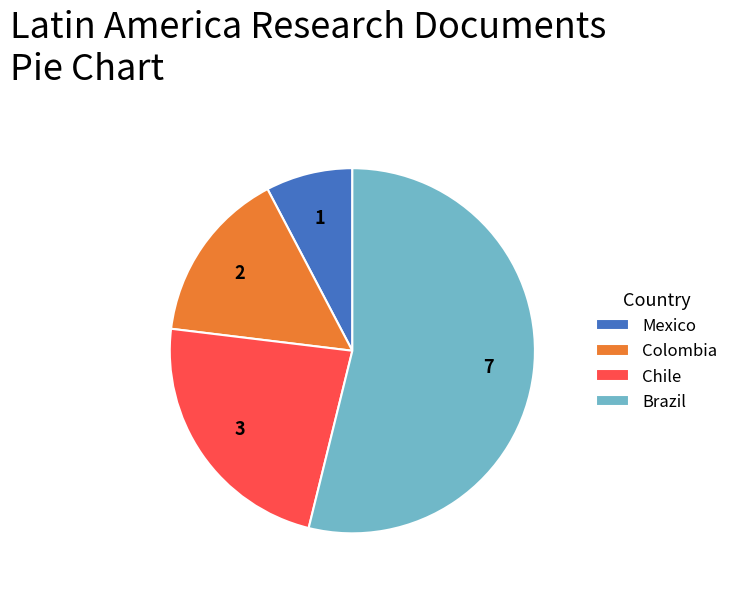

Is the sum of Colombia and Chile greater than half?

No